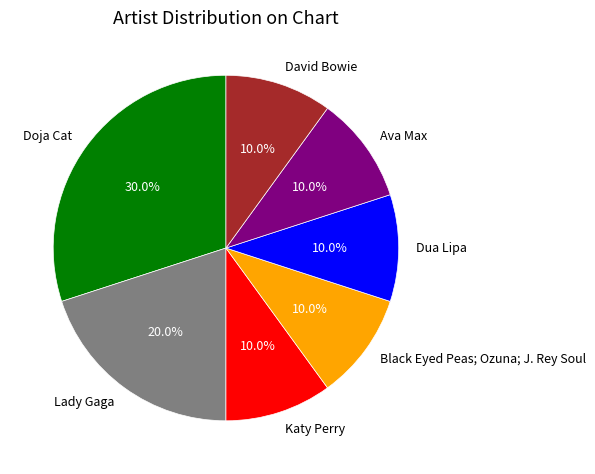

What is the largest slice in the pie chart?

Doja Cat